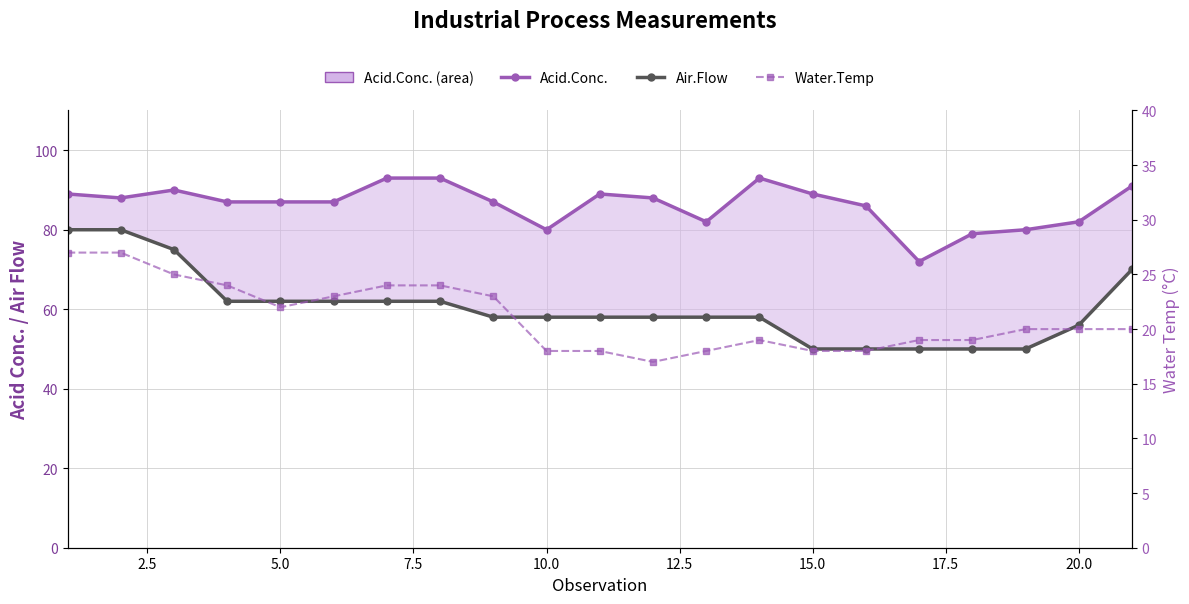

Is the value of Water.Temp at 14 greater than the value of Acid.Conc. at 16?

No